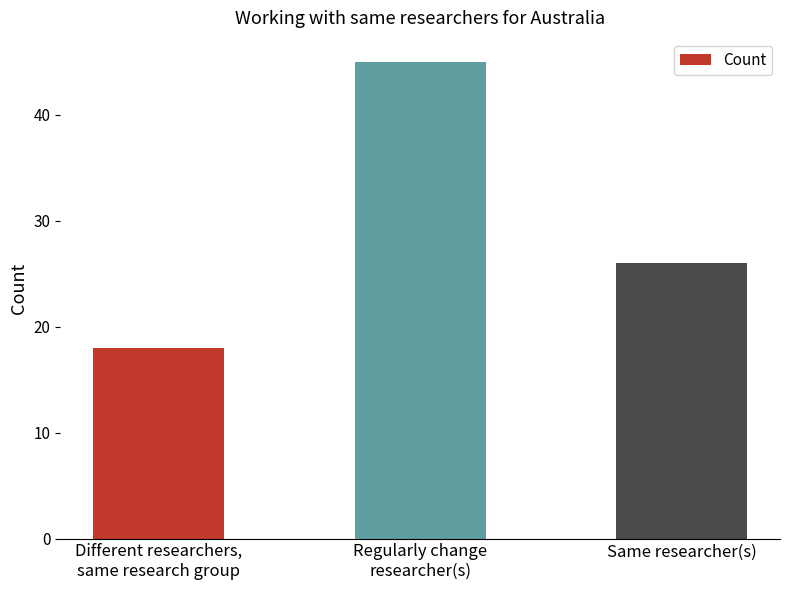

What is the value of the 2nd bar from the left?

45